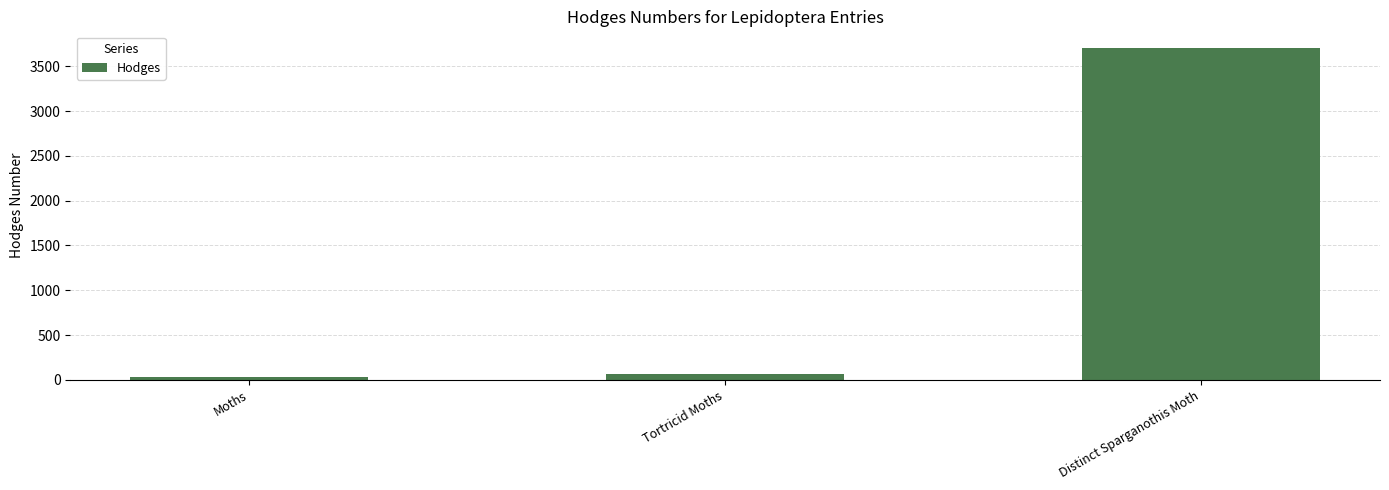

List the labels in order of value, largest first.

Distinct Sparganothis Moth, Tortricid Moths, Moths